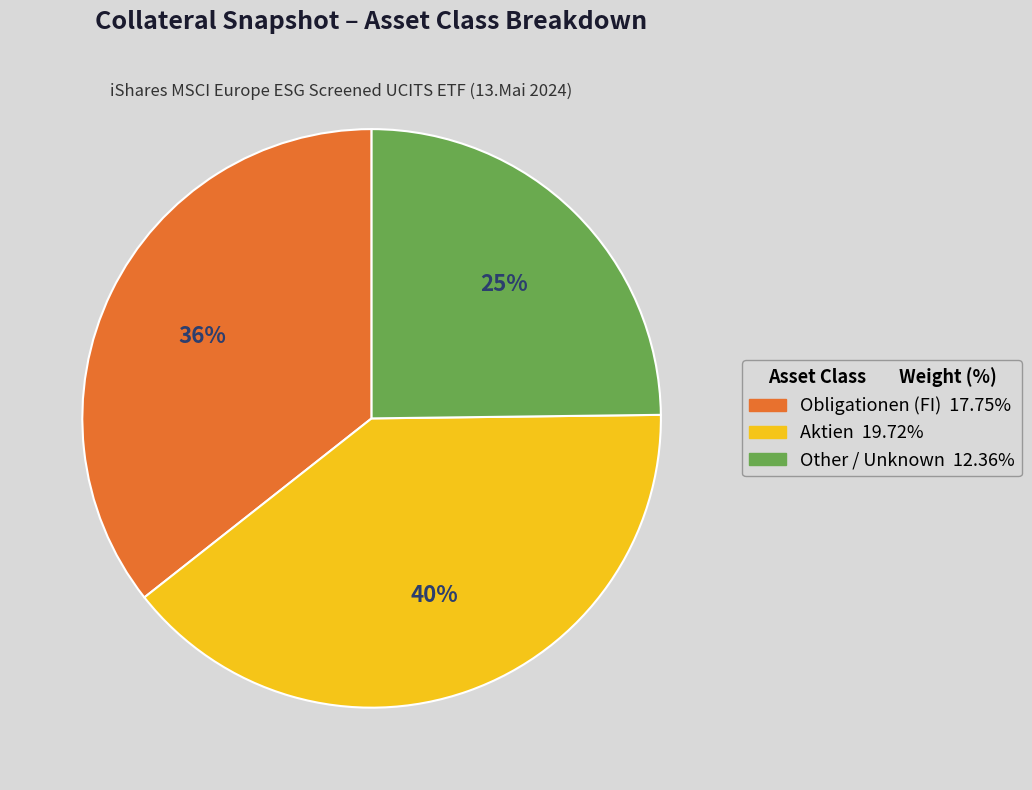

To the nearest percent, what is the difference between the largest and smallest slice percentages?

15%